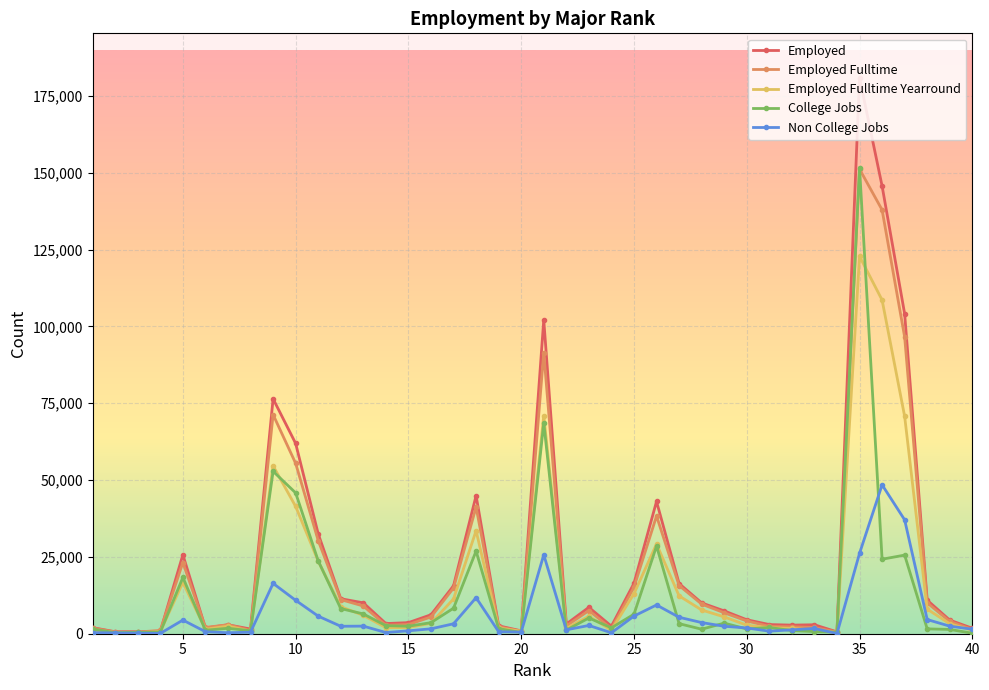

What is the value of the Employed point at the 21st from the left?

102087